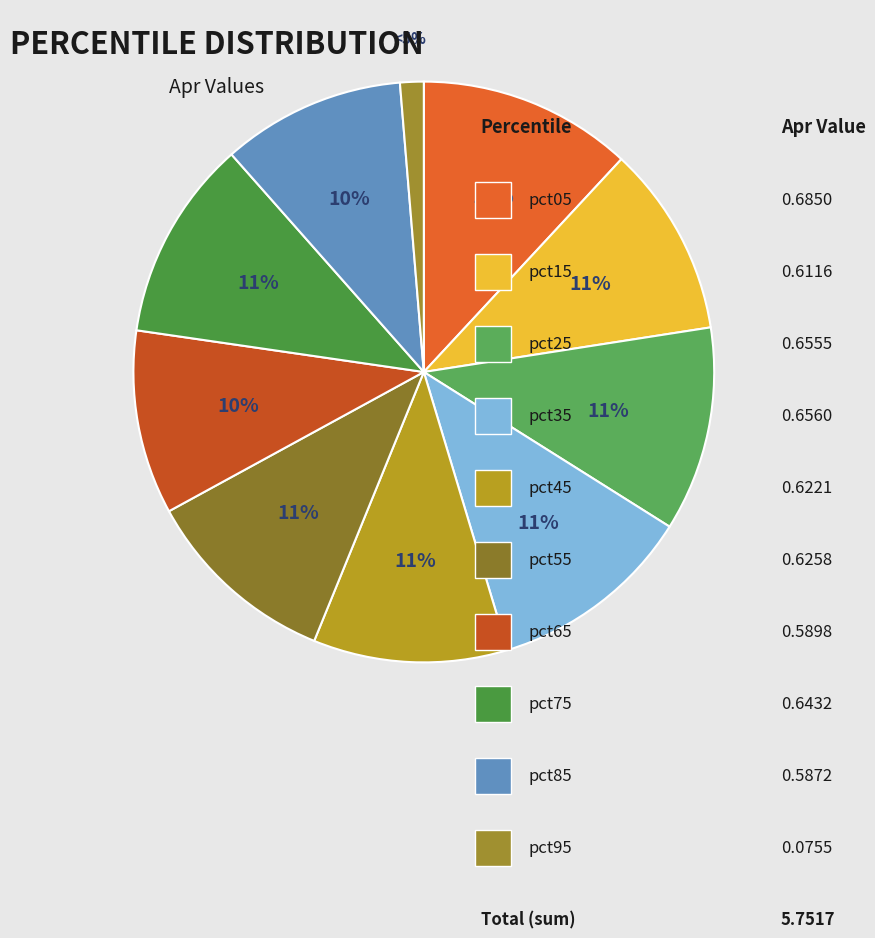

Is there a majority slice in this chart?

No